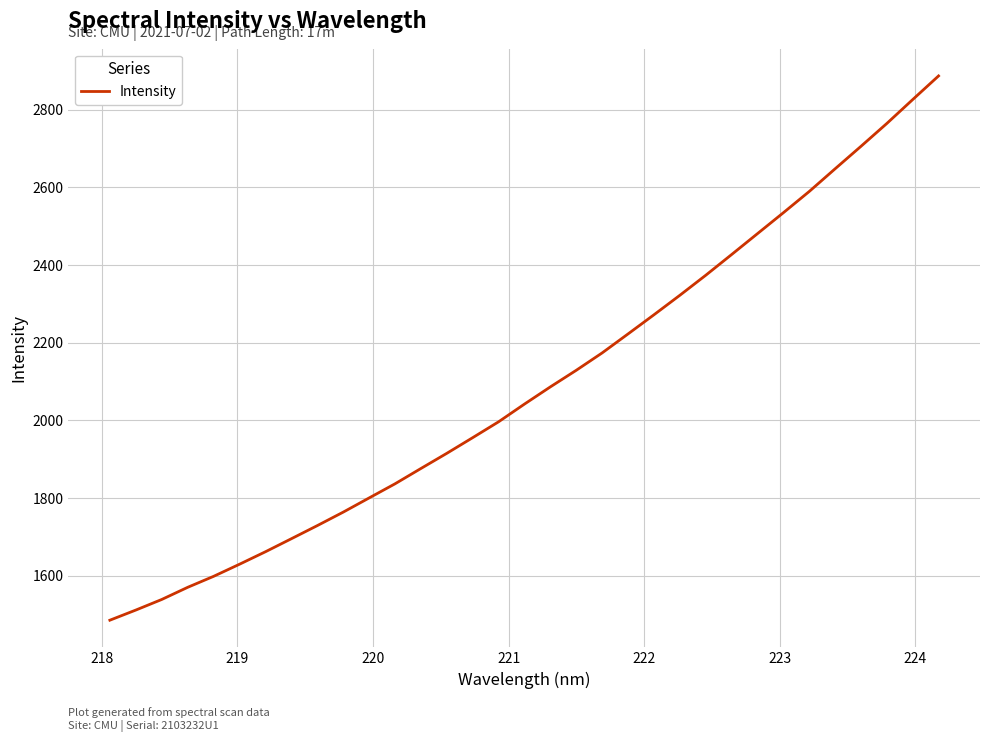

Count the number of values greater than 2041.

17